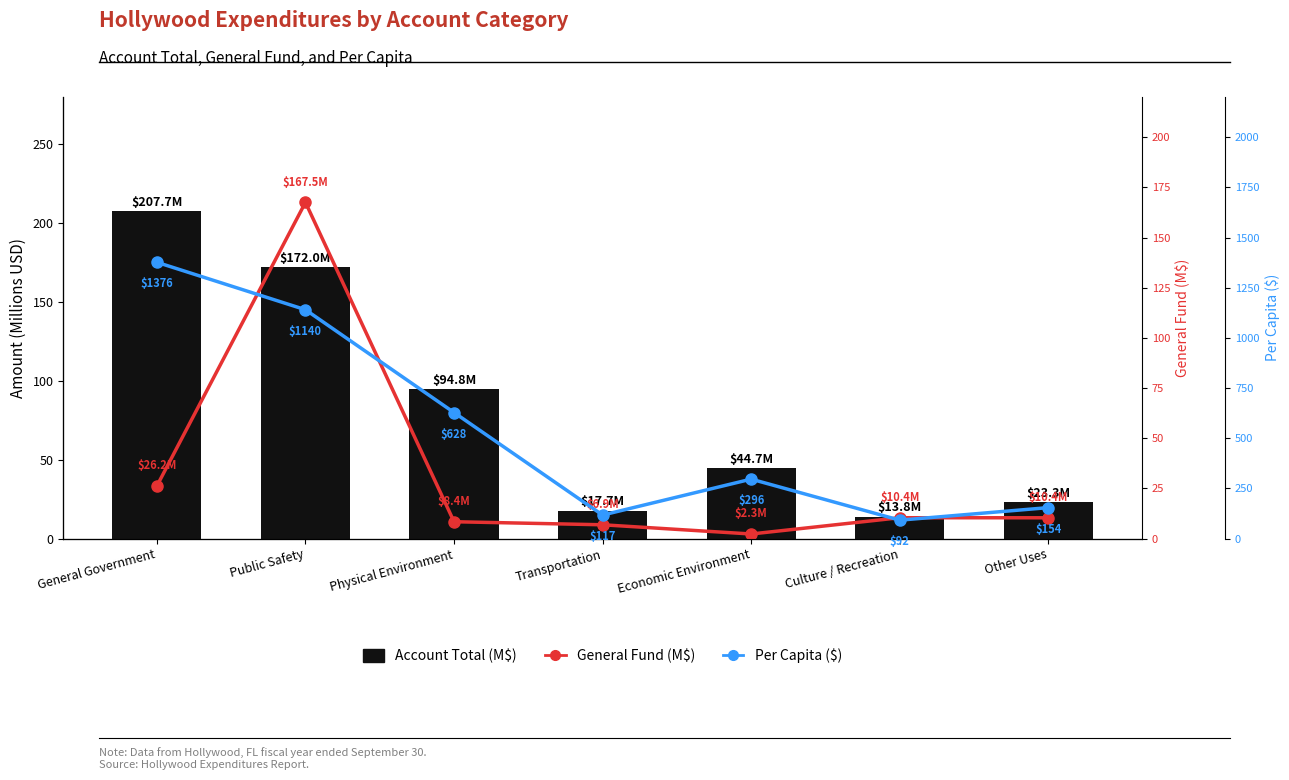

What is the label of the 6th bar from the right?

Public Safety